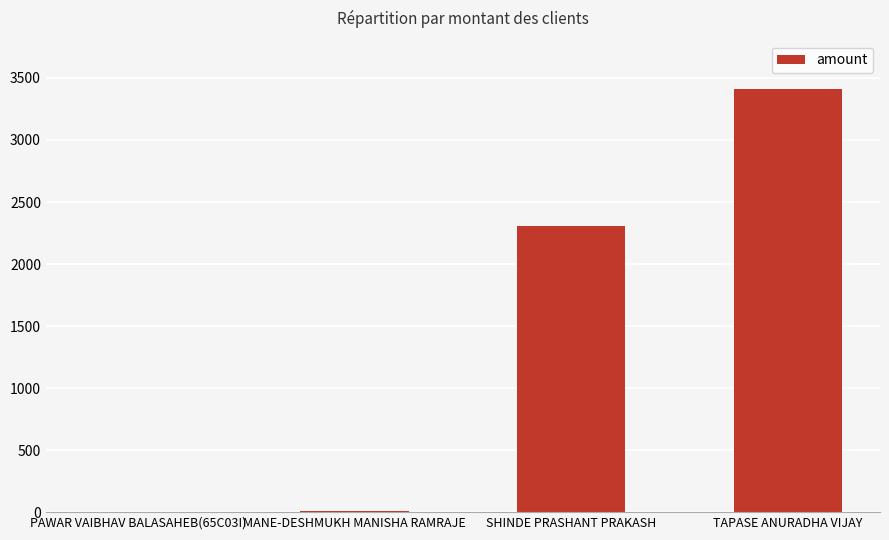

Which category has the highest value across all series?

TAPASE ANURADHA VIJAY